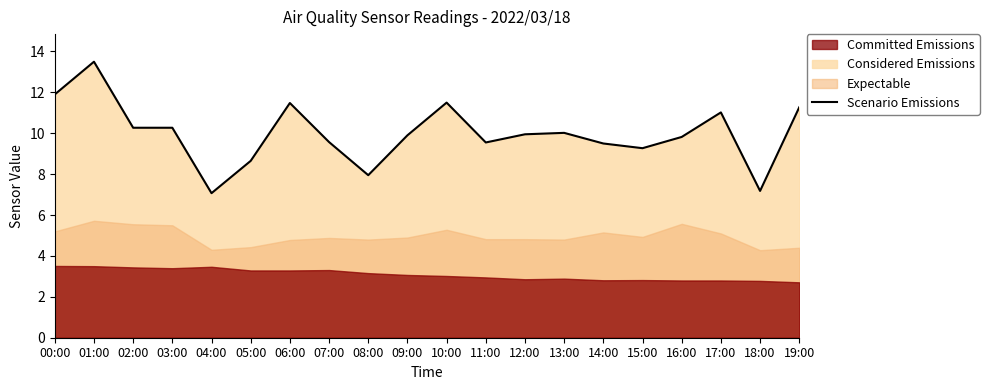

Which category has the highest value across all series?

01:00